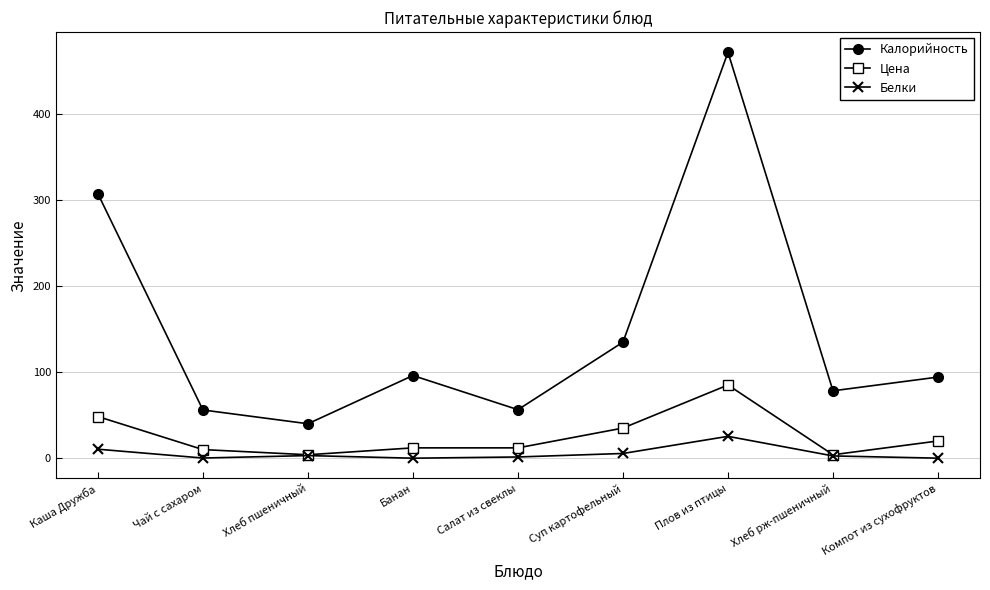

What are all the series names shown in the legend?

Калорийность, Цена, Белки